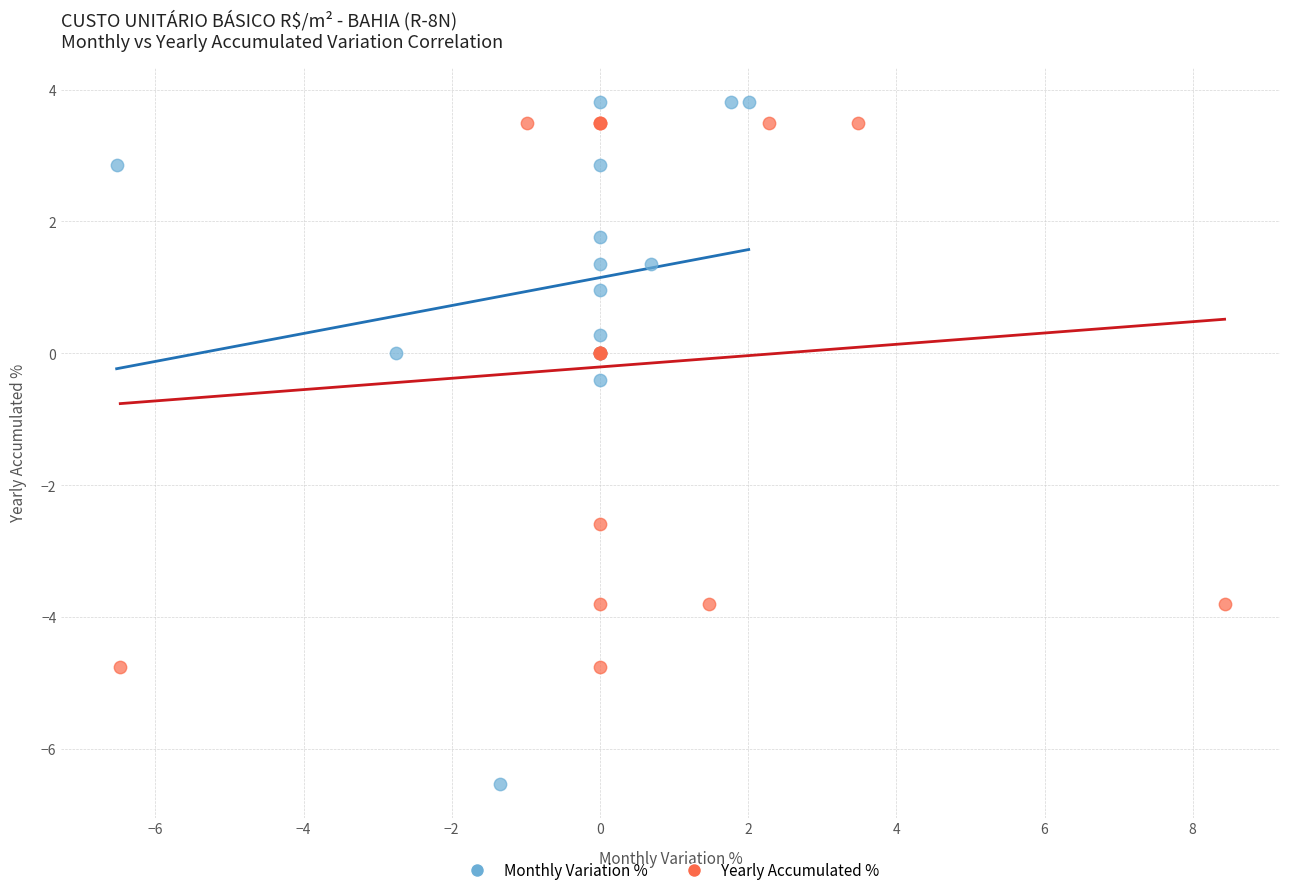

Which series has the largest Y range (max minus min)?

Monthly Variation %